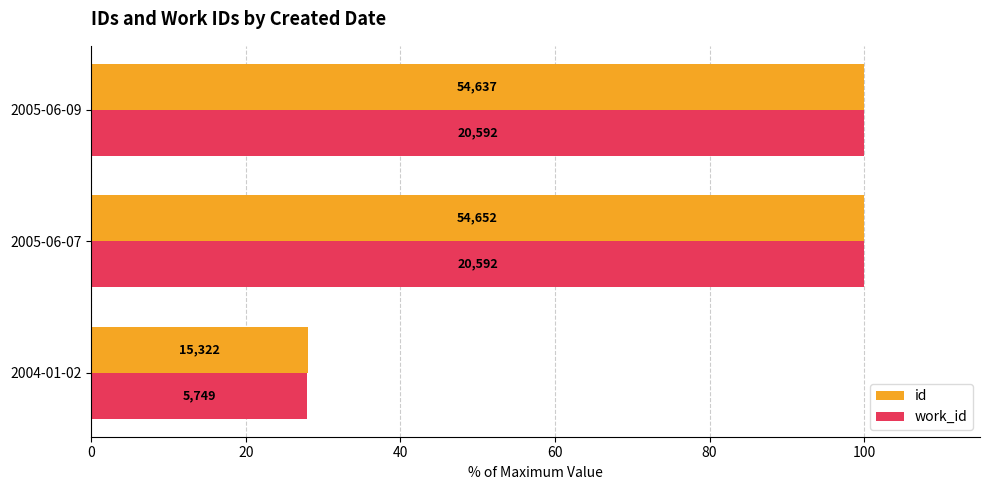

Reading right to left, list all the values displayed in this chart.

id: 100.0	100.0	28.0
work_id: 100.0	100.0	27.9